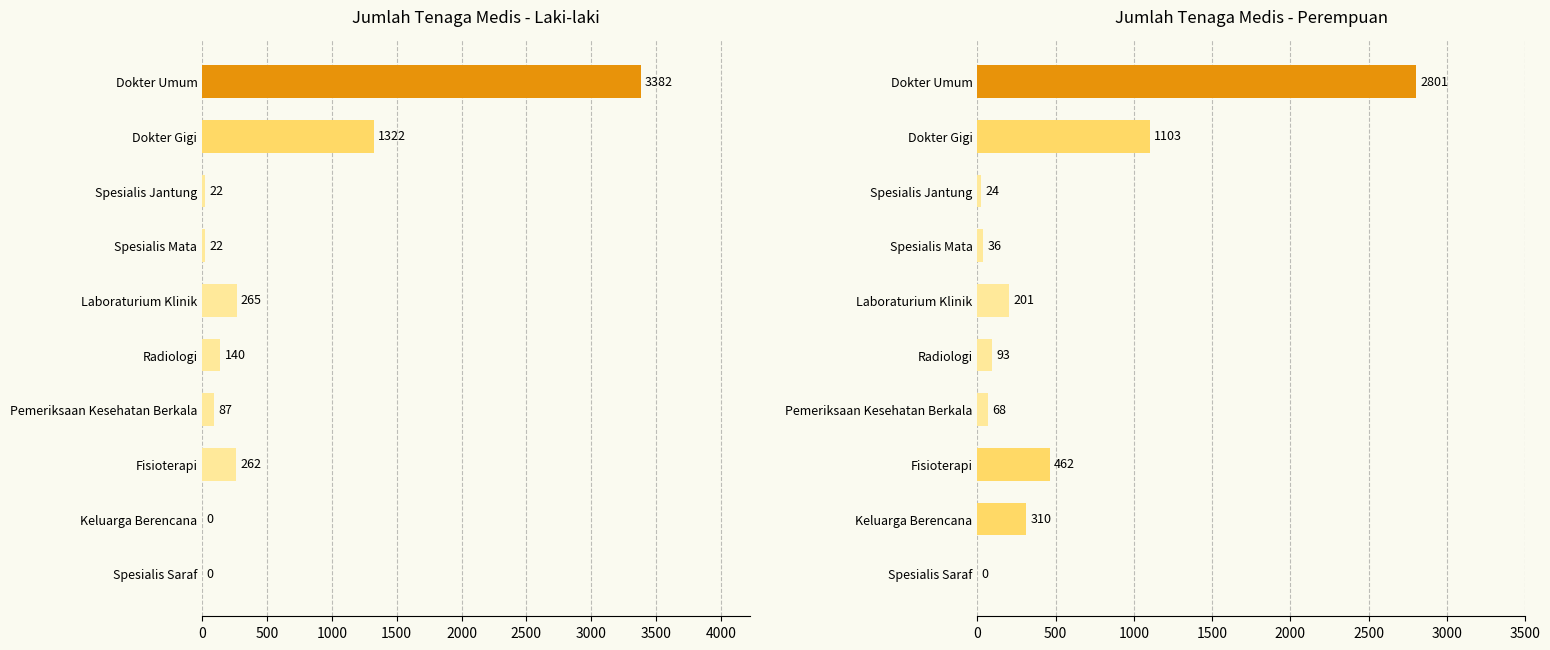

How many bars are there in each group?

2